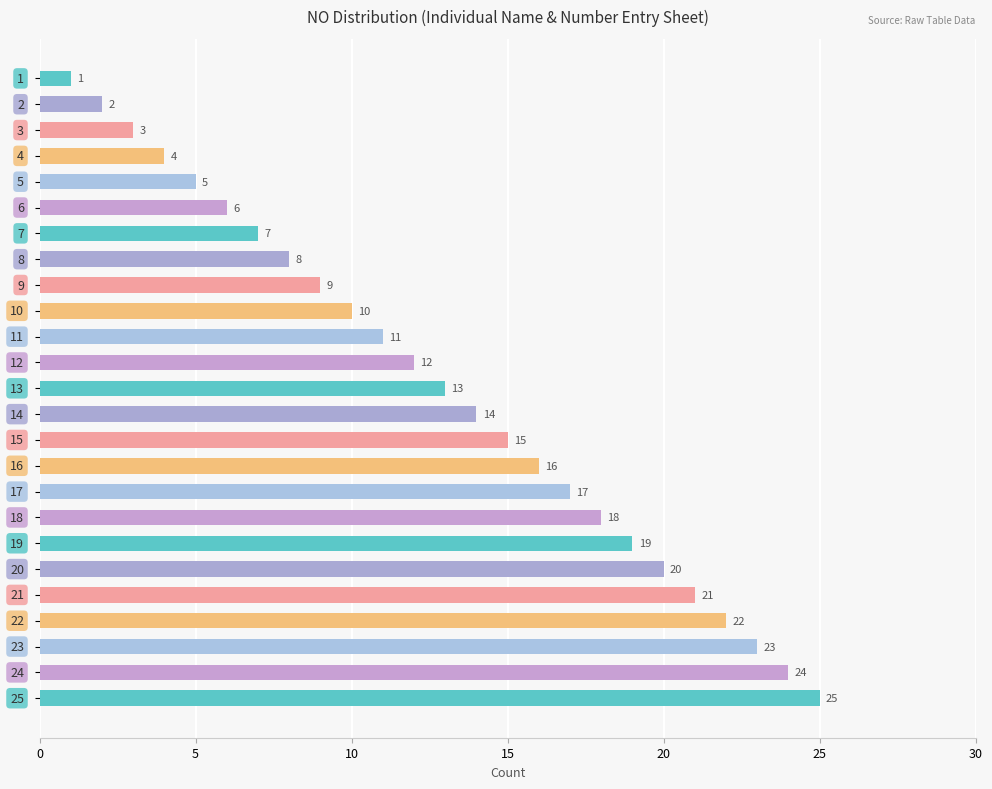

What is the difference between the maximum and second lowest values?

23